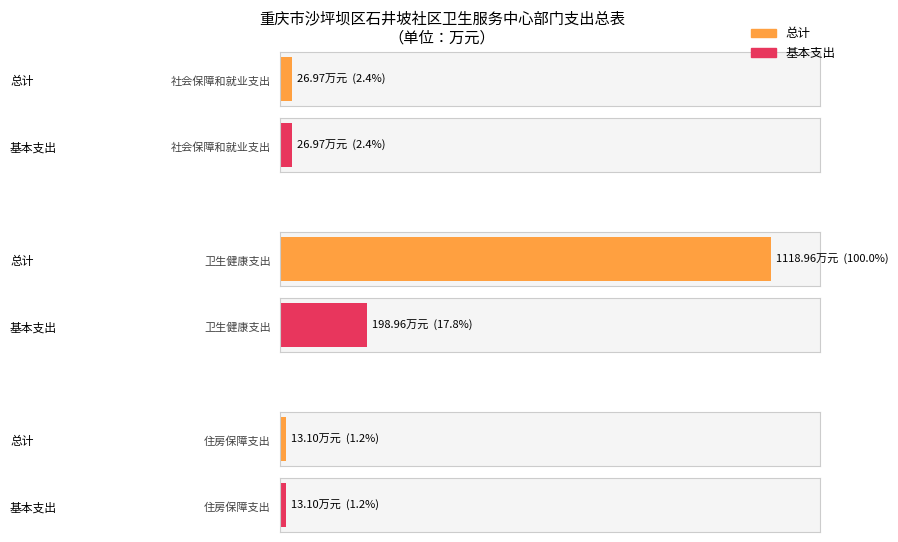

Reading left to right, extract all data points from this chart.

总计: 27.0	1119.0	13.1
基本支出: 27.0	199.0	13.1